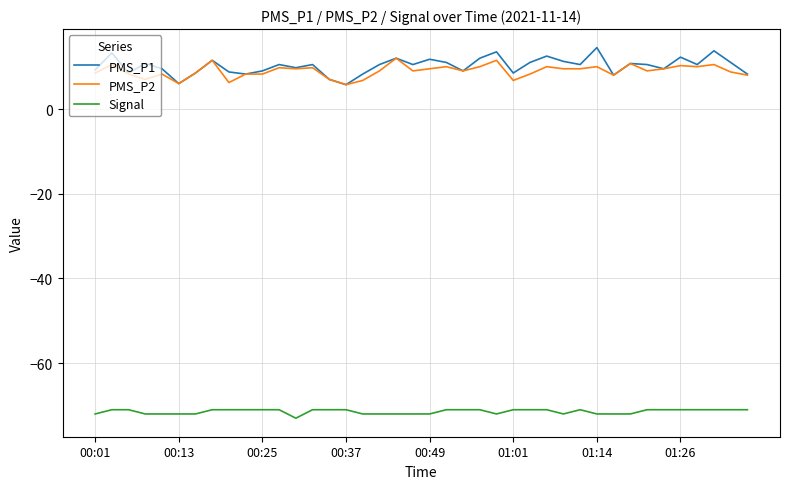

What is the sum of all Signal values?

-2857.0